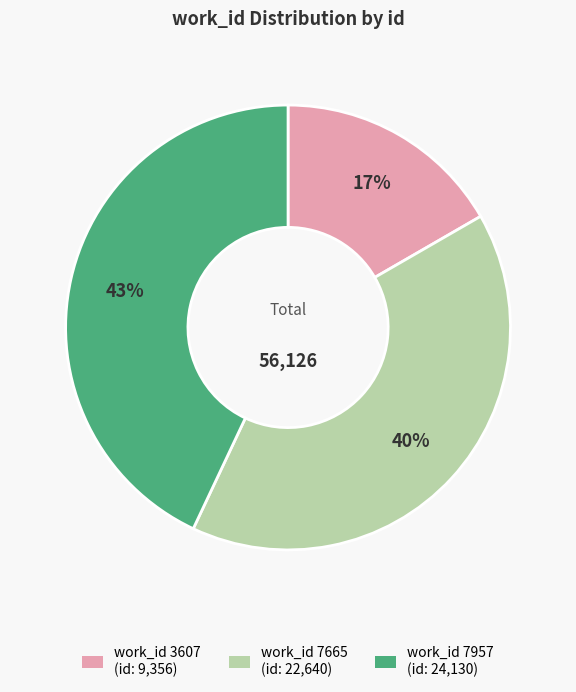

Does any single category account for the majority?

No